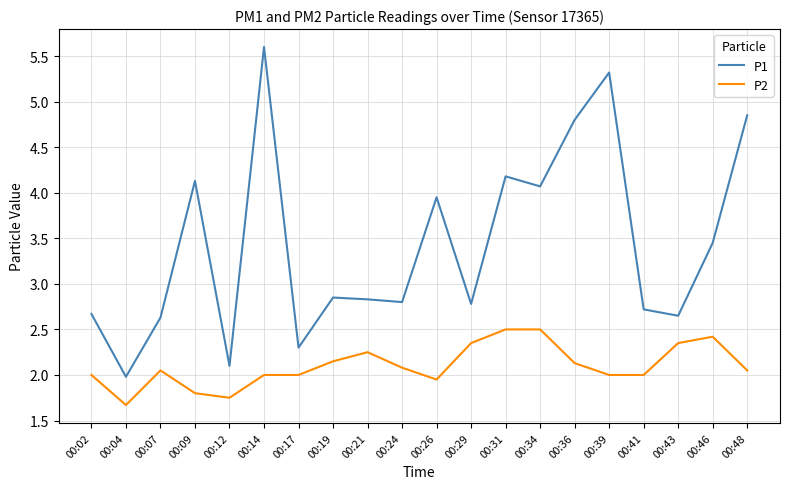

List the series in order of their overall mean, lowest first.

P2, P1